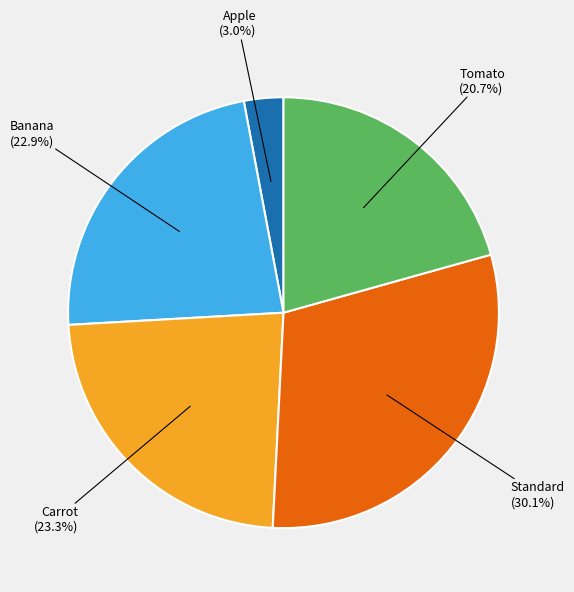

Is there a majority slice in this chart?

No